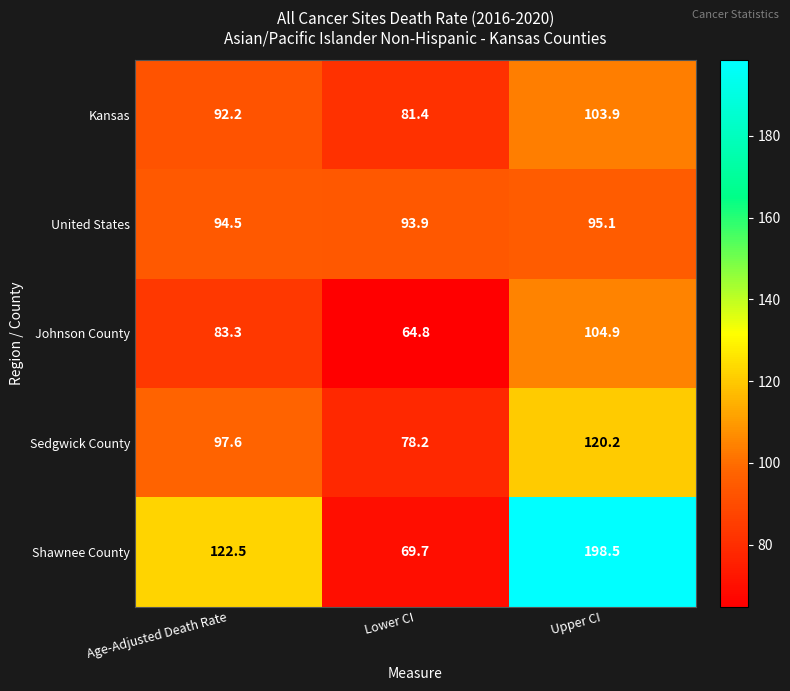

The value of Kansas at Age-Adjusted Death Rate is 92.2. True or false?

True